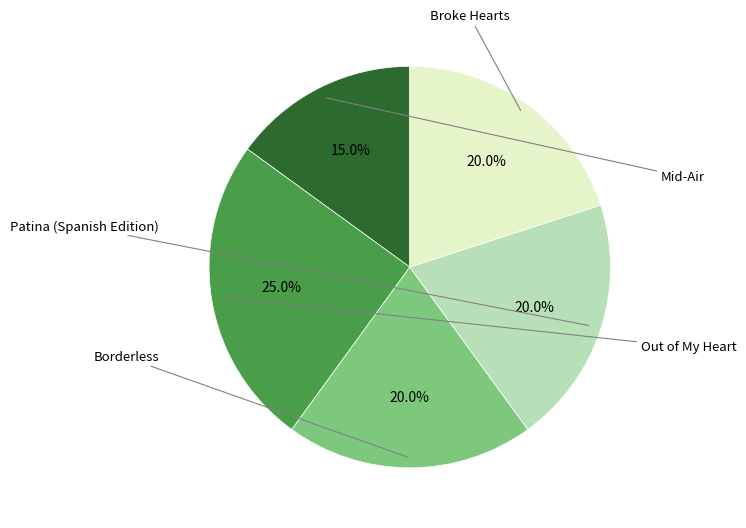

True or false: Mid-Air accounts for 15% of the total.

True